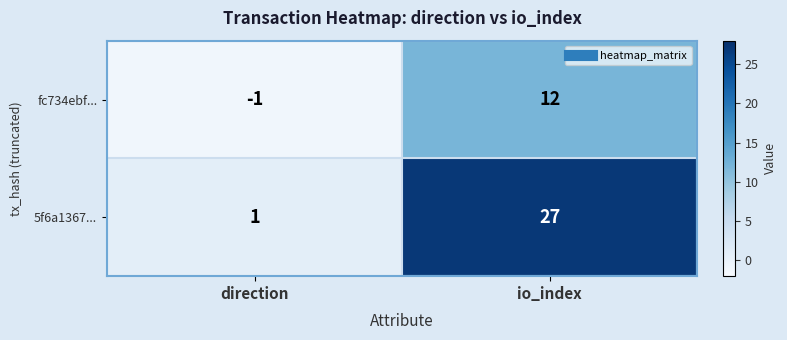

Rank the series by their maximum value, from lowest to highest.

fc734ebf..., 5f6a1367...